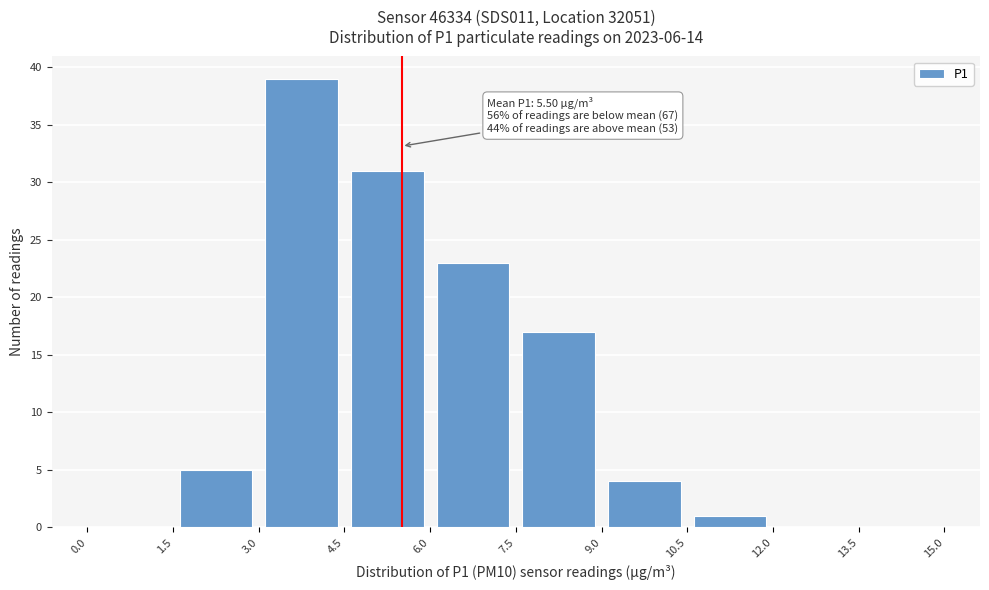

Over which range of the x-axis is the bar tallest?

3.0 to 4.5